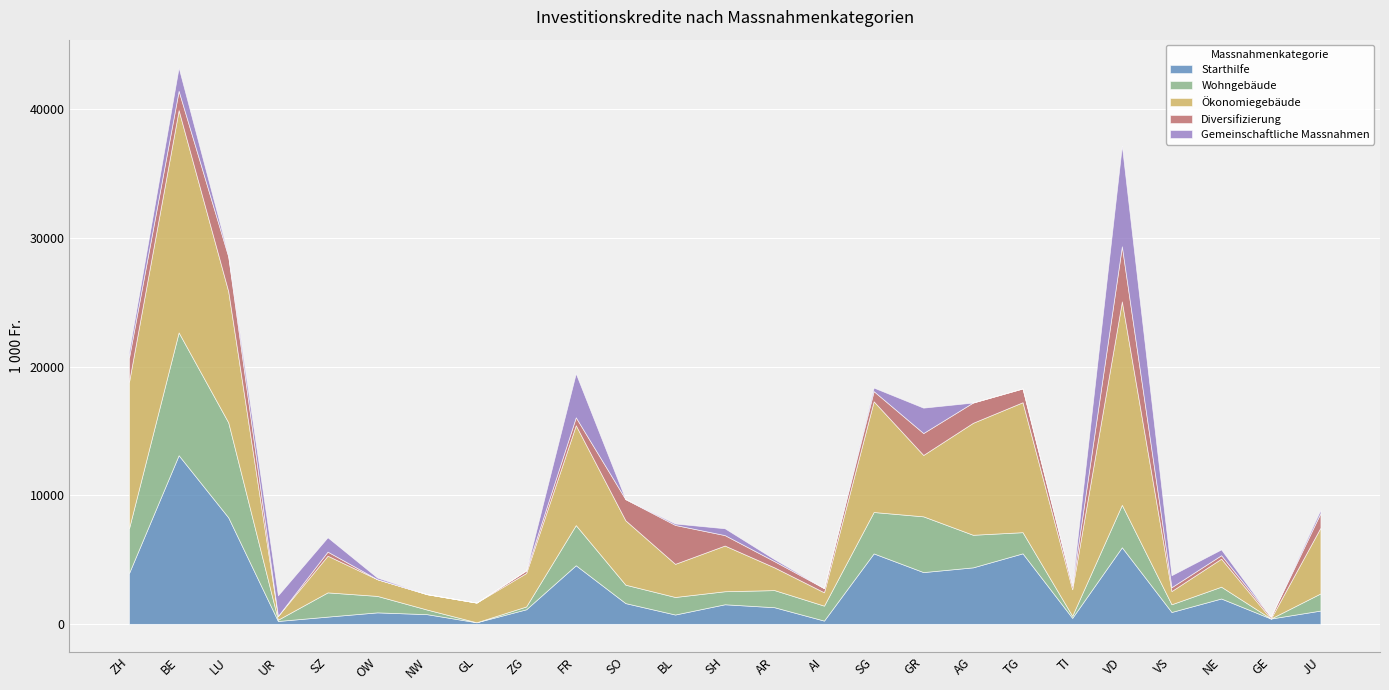

Rank the series by their maximum value, from highest to lowest.

Ökonomiegebäude, Starthilfe, Wohngebäude, Gemeinschaftliche Massnahmen, Diversifizierung